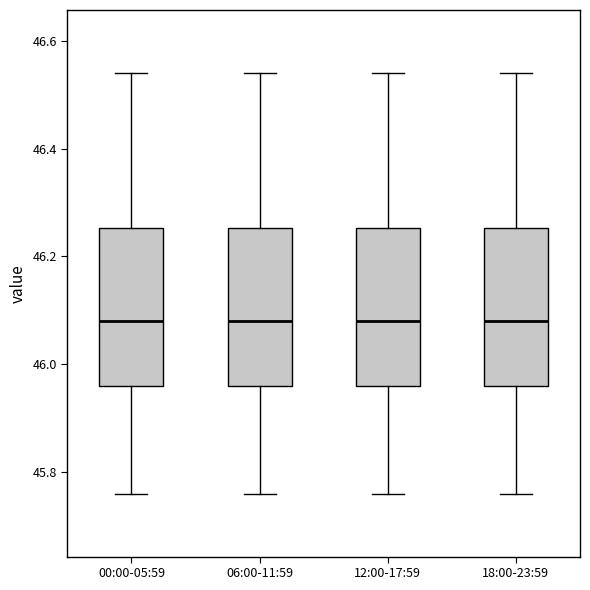

Where is the upper edge of the box for 18:00-23:59 on the y-axis? The values are not printed on the chart, so give them approximately, as read against the axis.

46.26